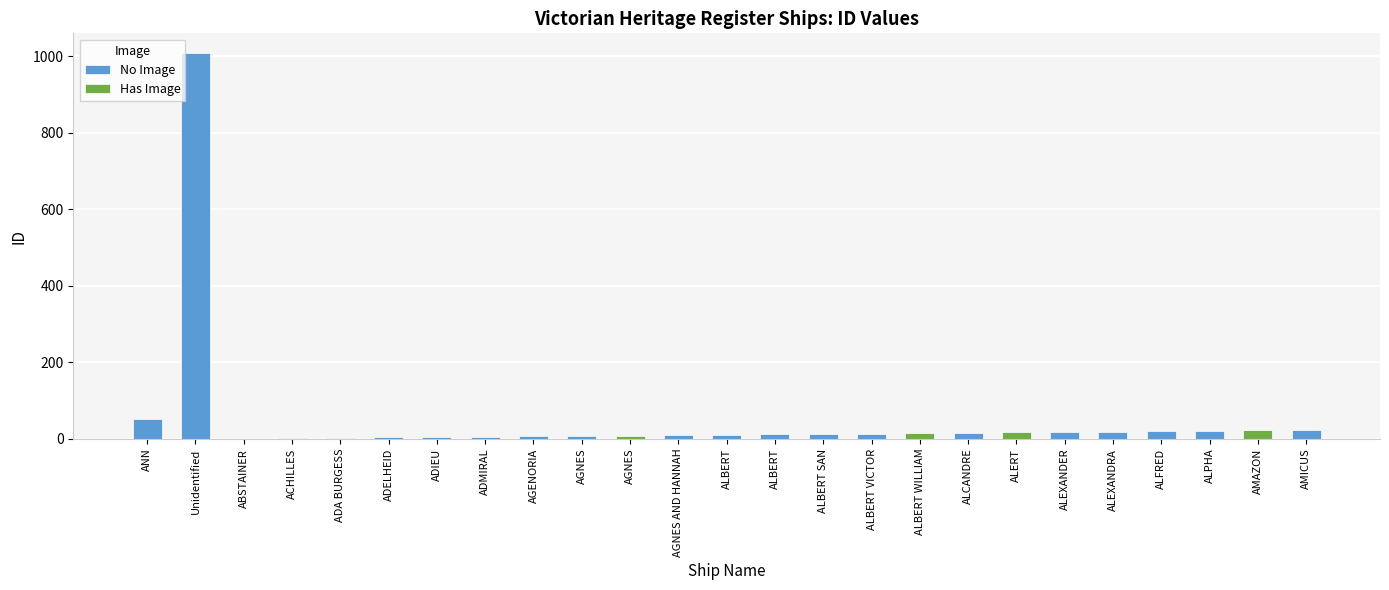

What is the difference between the maximum and second lowest values?

1007